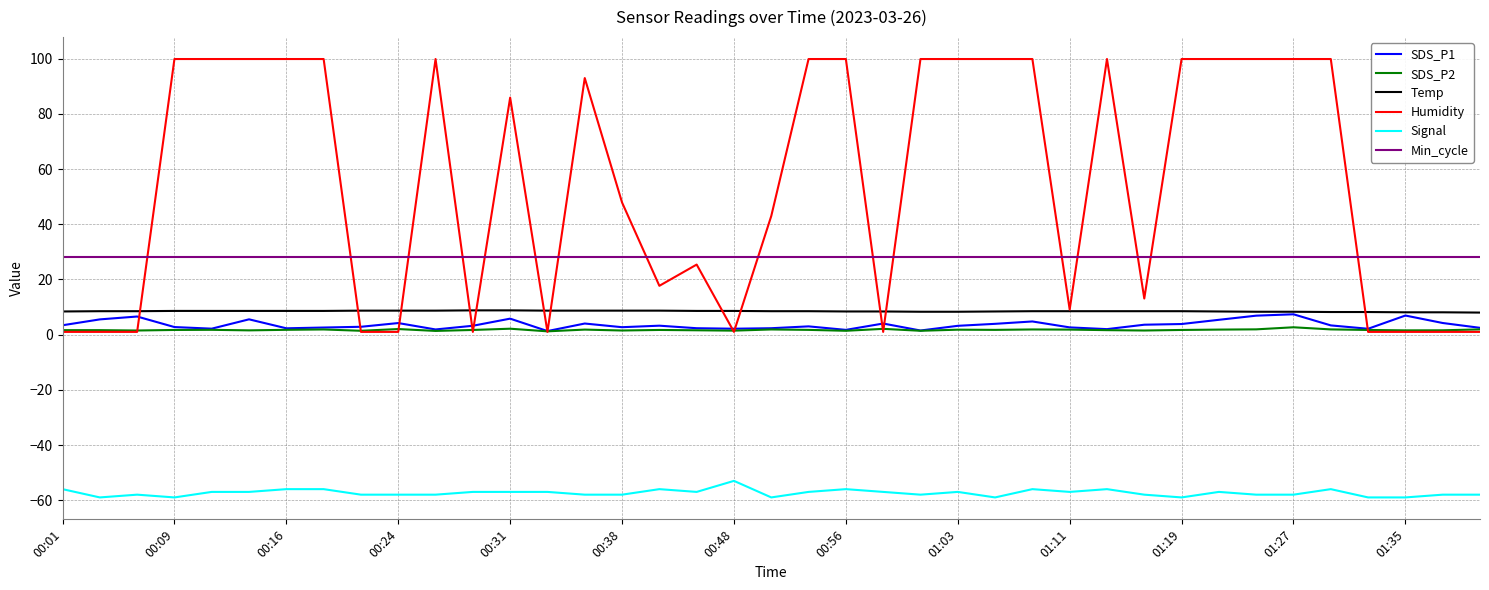

What is the greatest value displayed?

99.9